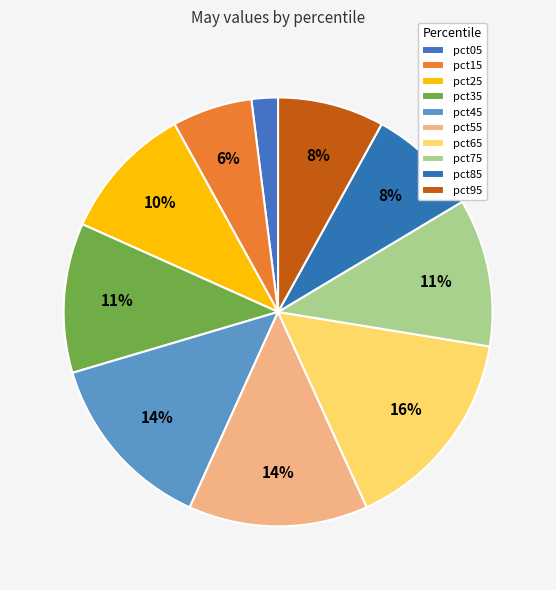

What is the smallest slice in the pie chart?

pct05